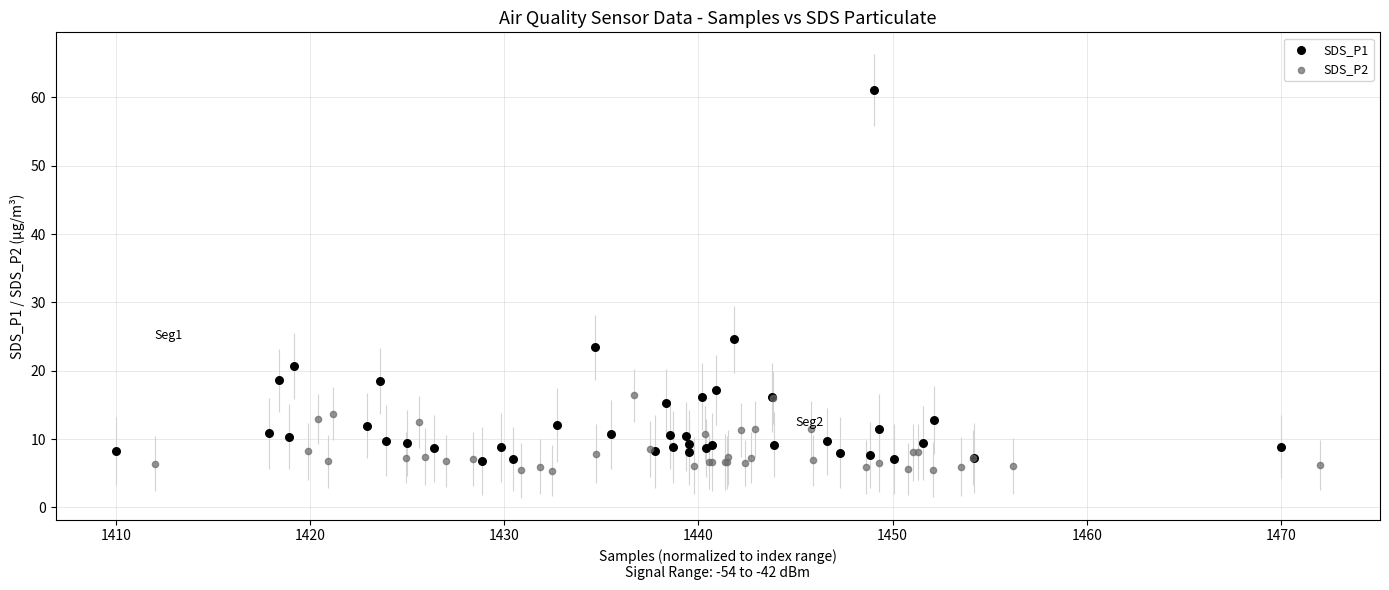

Which series reaches the minimum Y coordinate?

SDS_P2